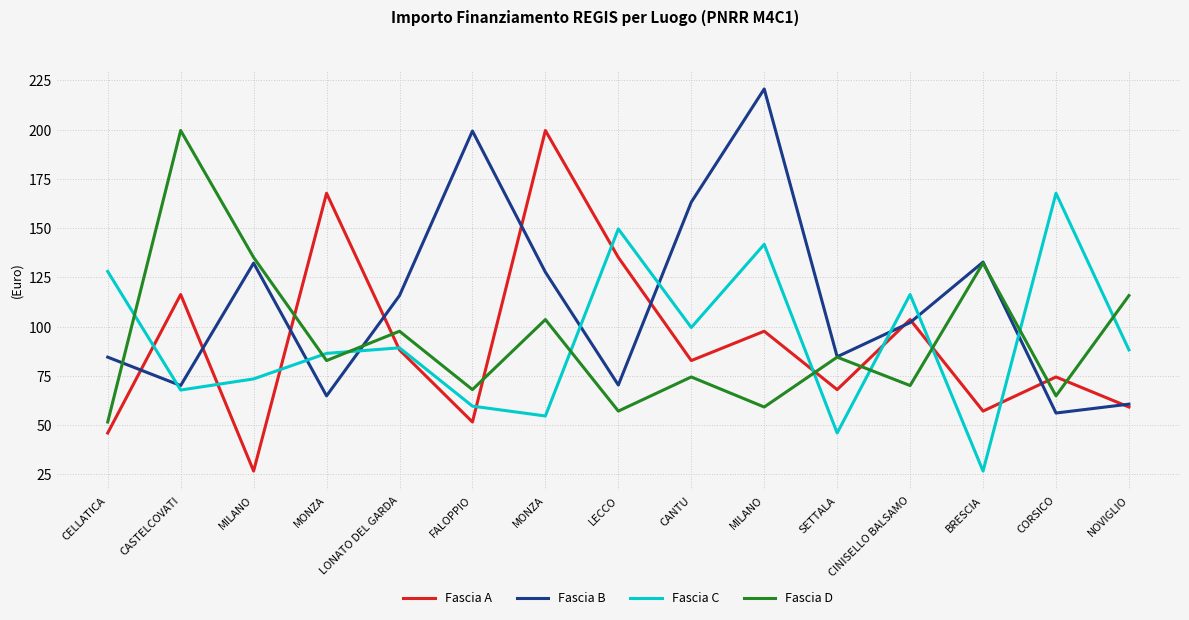

What is the greatest value displayed?

220663.0